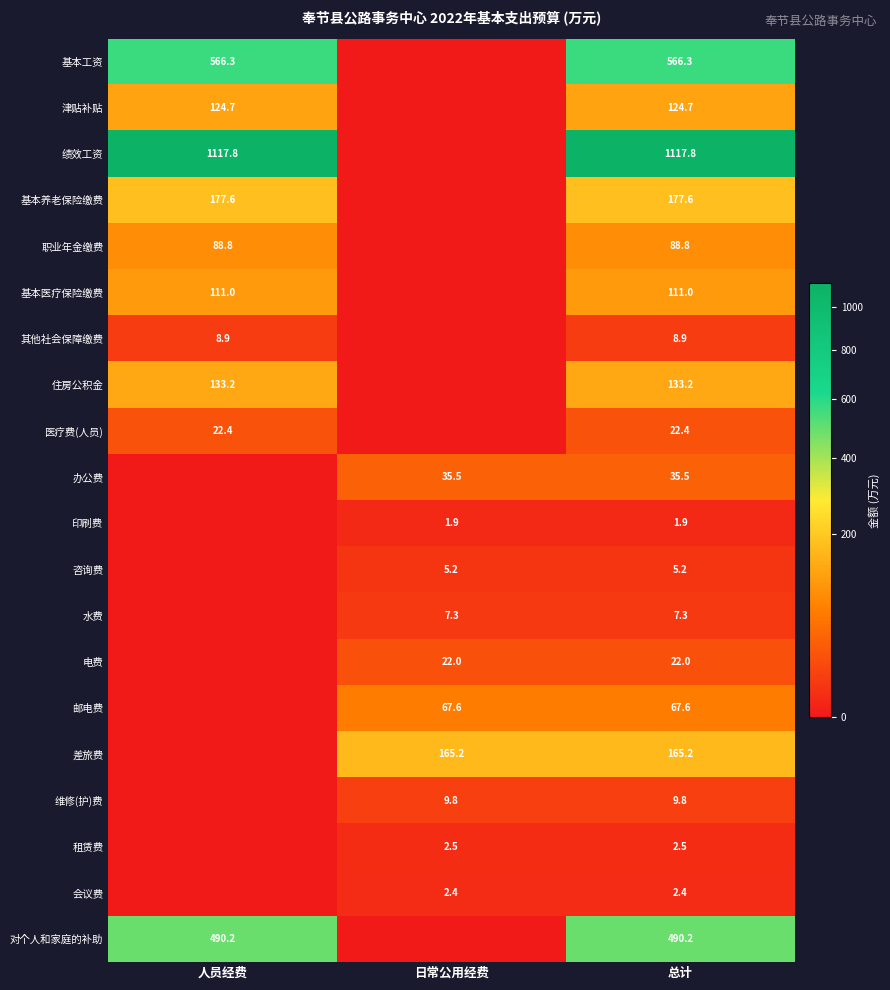

What is the total value across all series at 总计?

3160.3